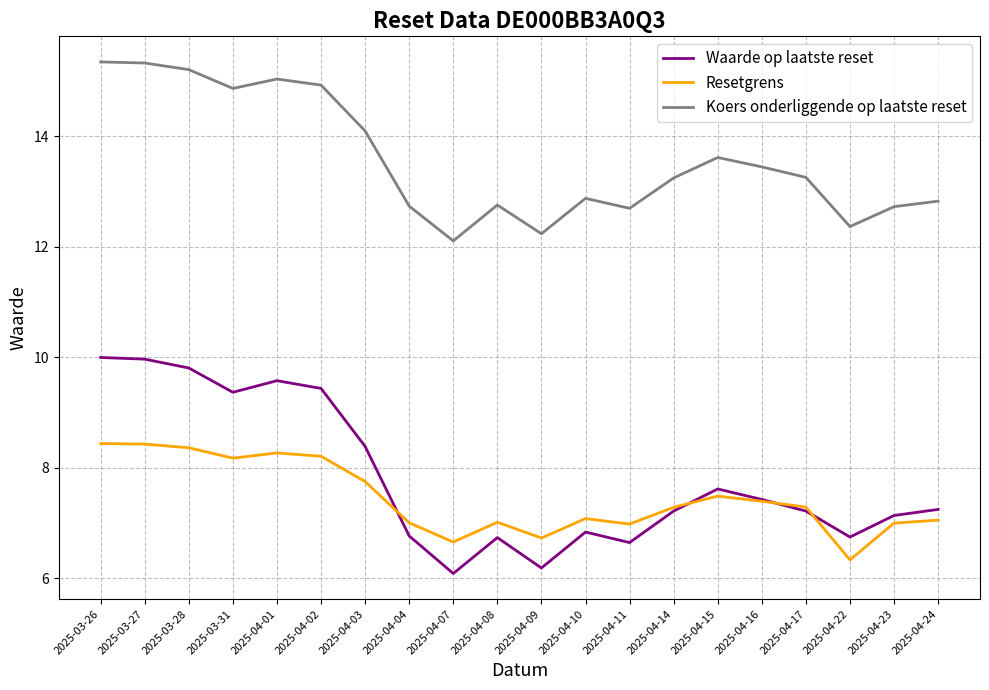

True or false: Resetgrens and Koers onderliggende op laatste reset intersect in this chart.

False